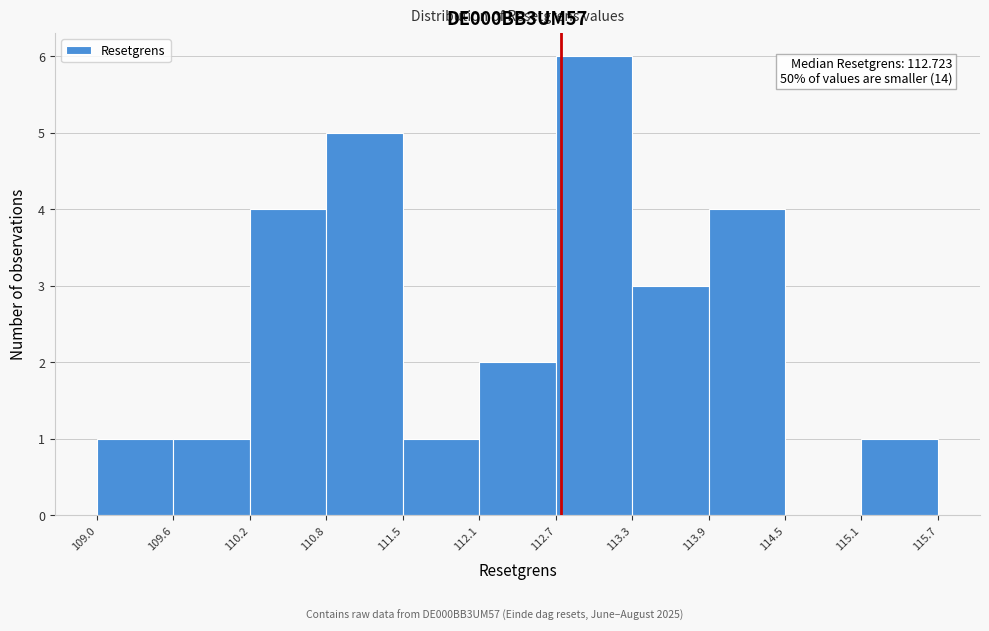

Which range on the x-axis has the tallest bar?

112.7 to 113.3